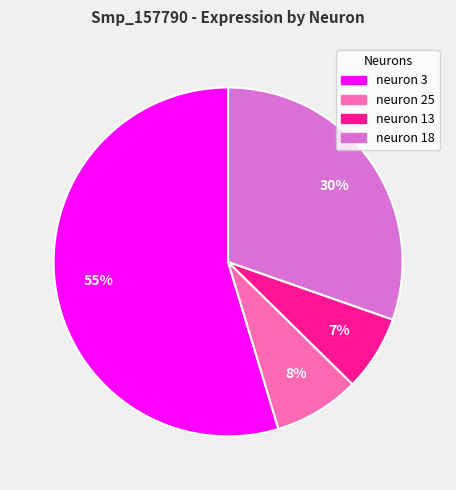

Which has a higher value, neuron 3 or neuron 13?

neuron 3